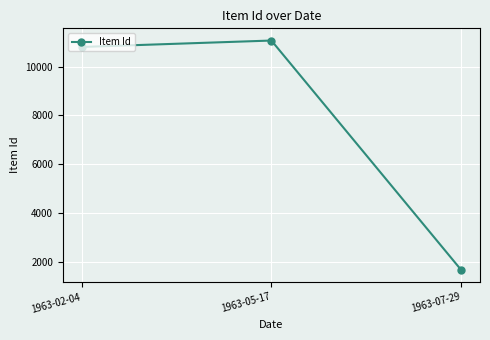

What is the label of the 1st point from the right?

1963-07-29